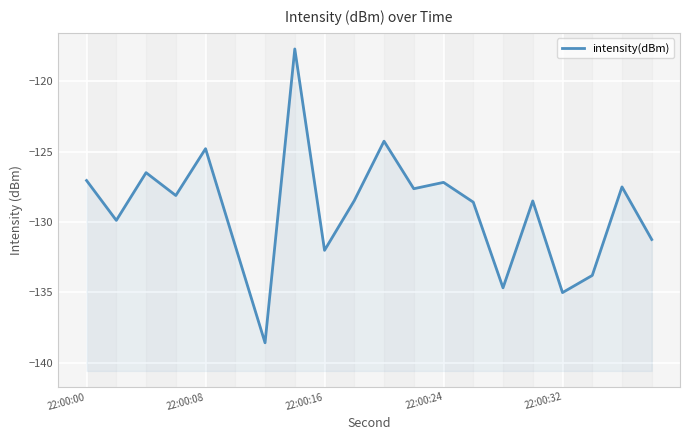

What is the sum of all values?

-2583.0